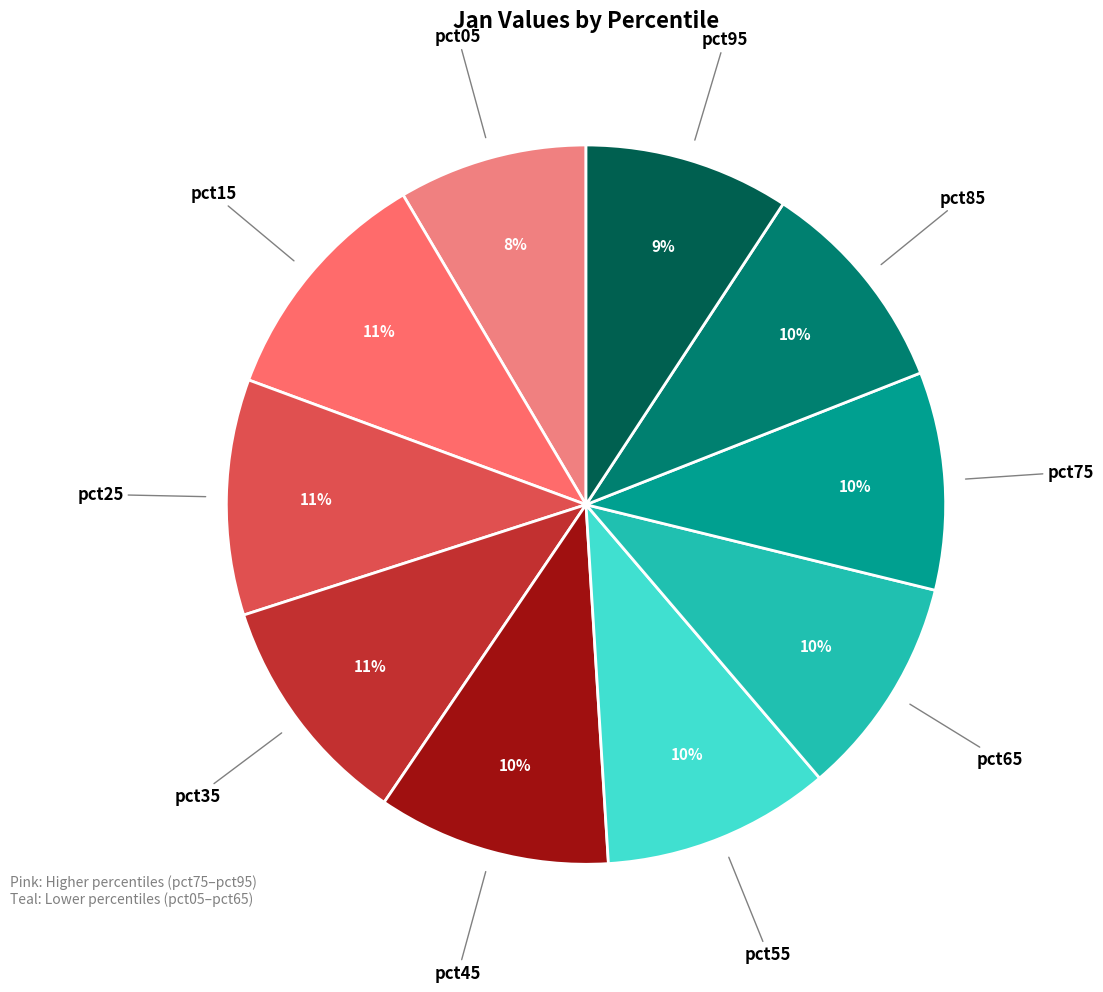

Count the number of slices in the pie.

10